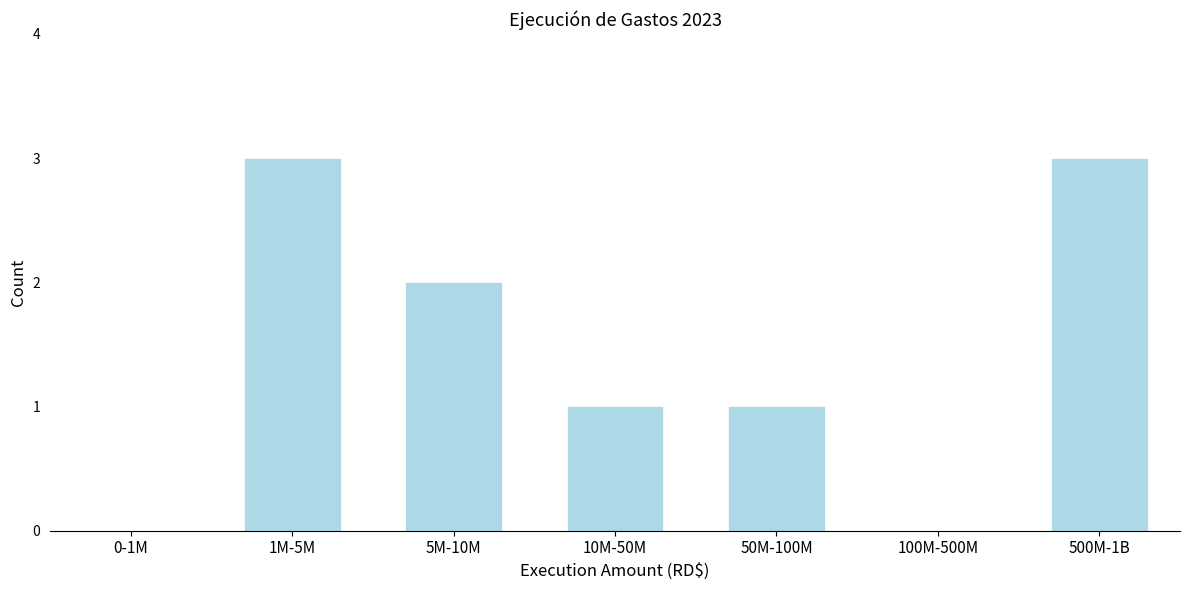

Reading left to right, transcribe all the data shown in this chart.

0-1M=0	1M-5M=3	5M-10M=2	10M-50M=1	50M-100M=1	100M-500M=0	500M-1B=3